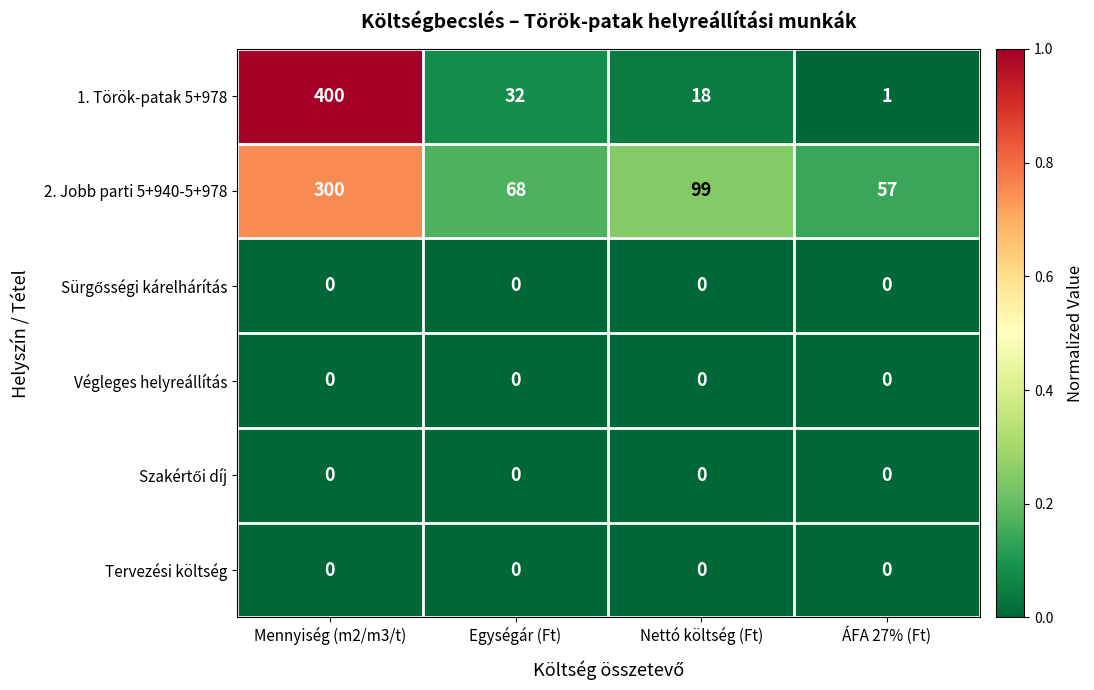

The value of Tervezési költség at Mennyiség (m2/m3/t) is 0. True or false?

True